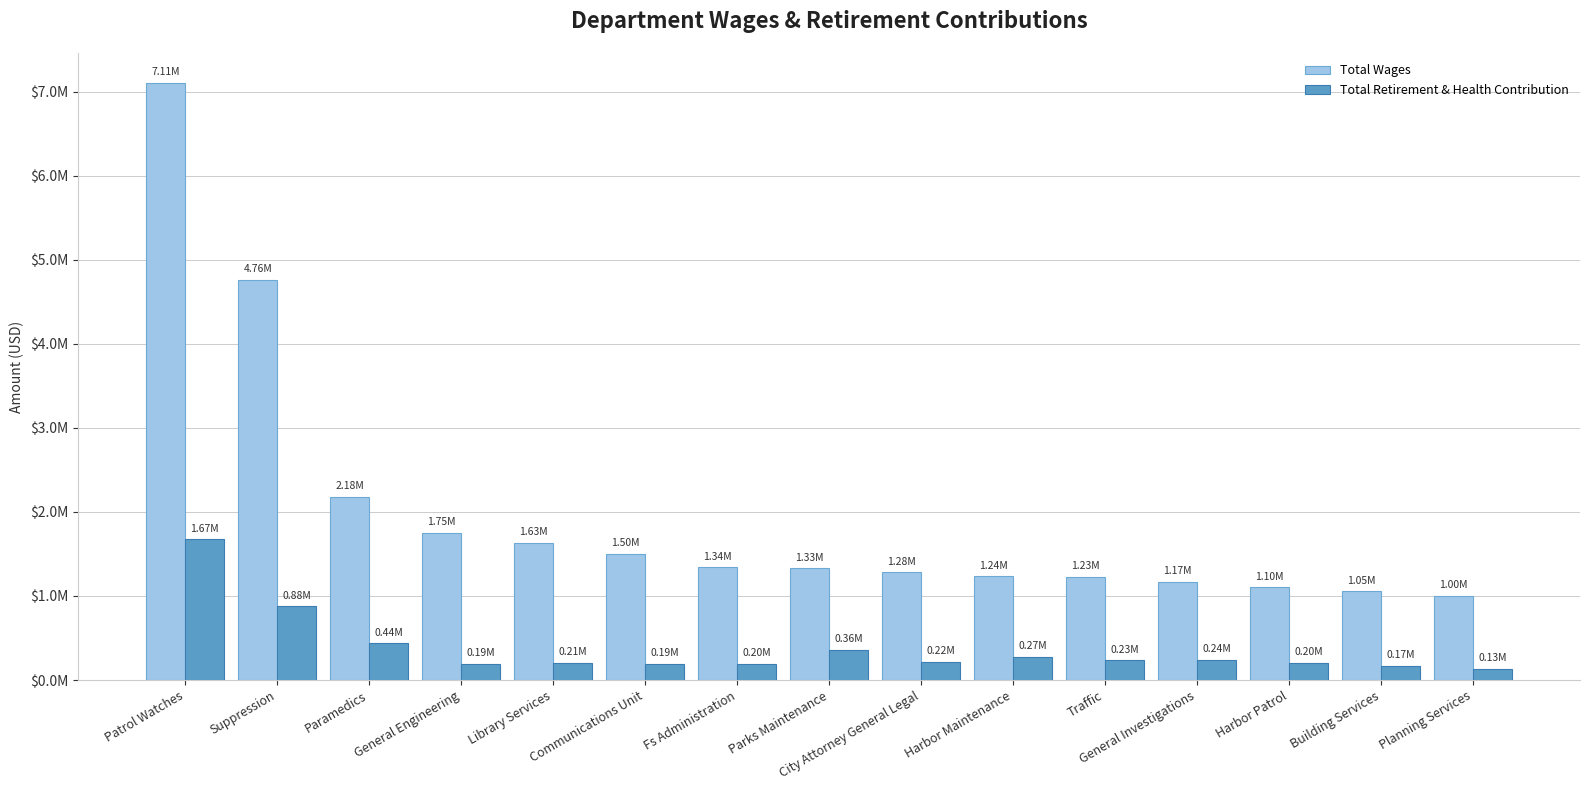

What are all the series names shown in the legend?

Total Wages, Total Retirement & Health Contribution